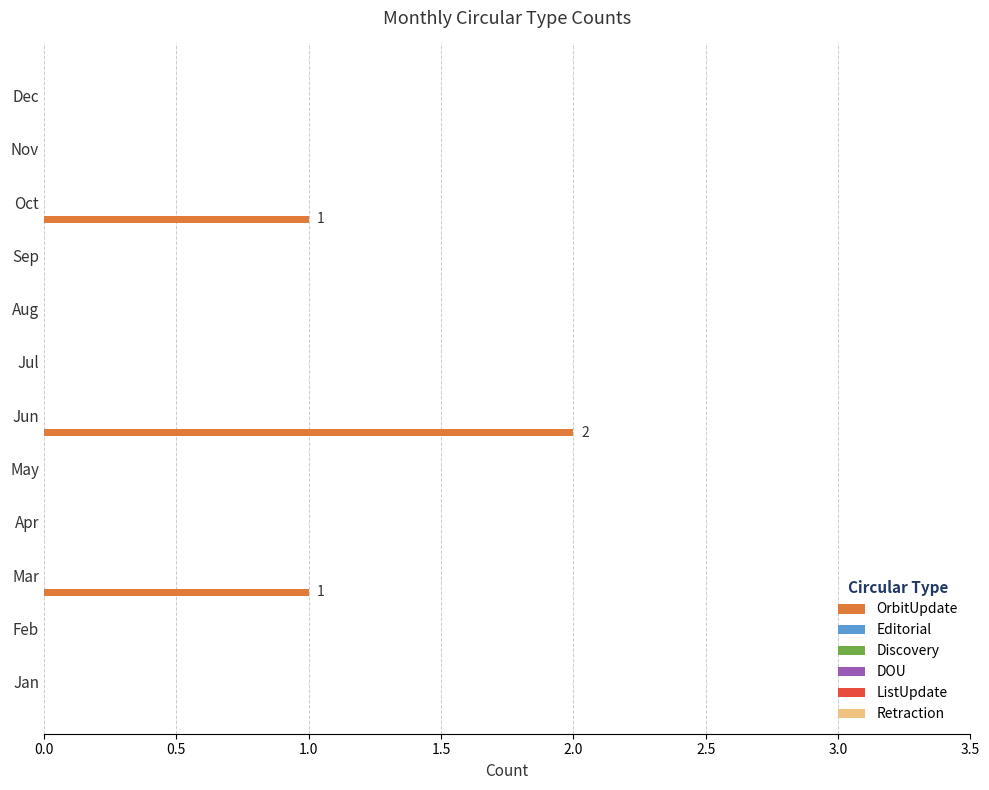

What is the sum of all values?

4